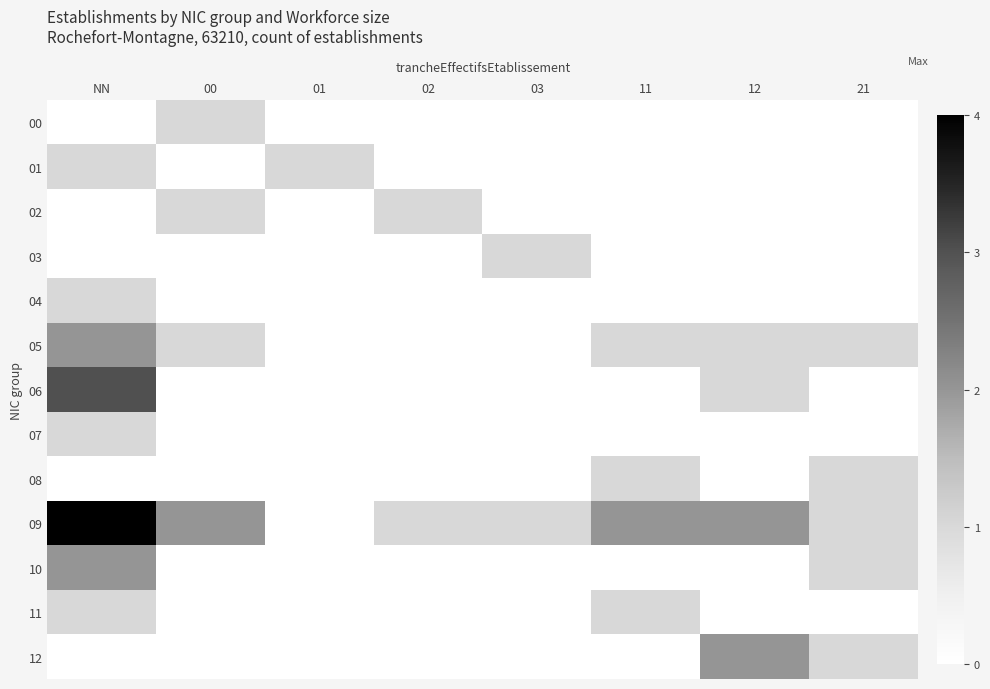

Count the number of data series in this chart.

13